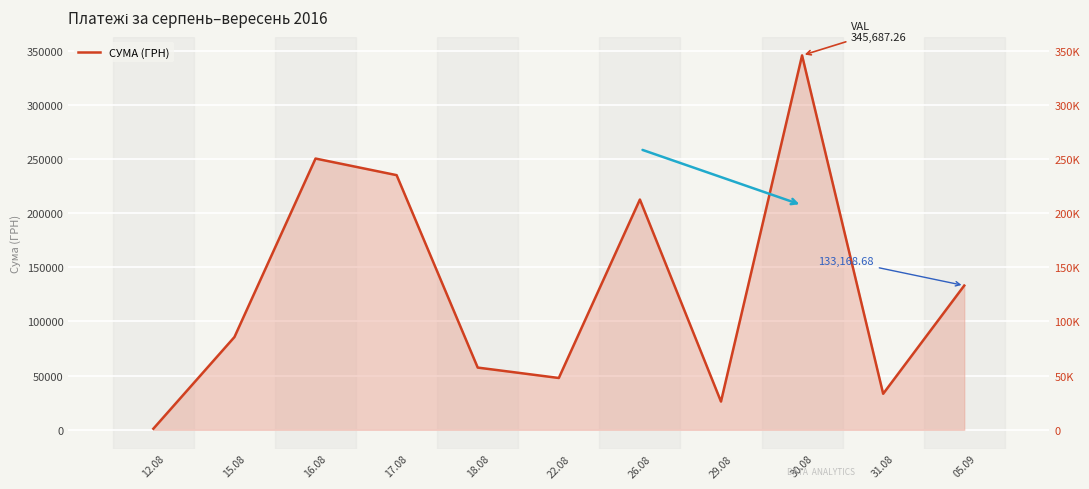

List the labels in order of value, largest first.

30.08, 16.08, 17.08, 26.08, 05.09, 15.08, 18.08, 22.08, 31.08, 29.08, 12.08